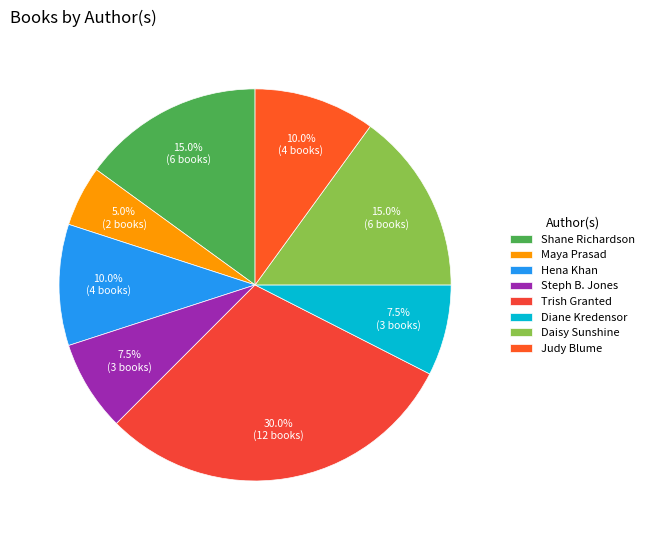

The Maya Prasad slice represents 1% of the pie. True or false?

False